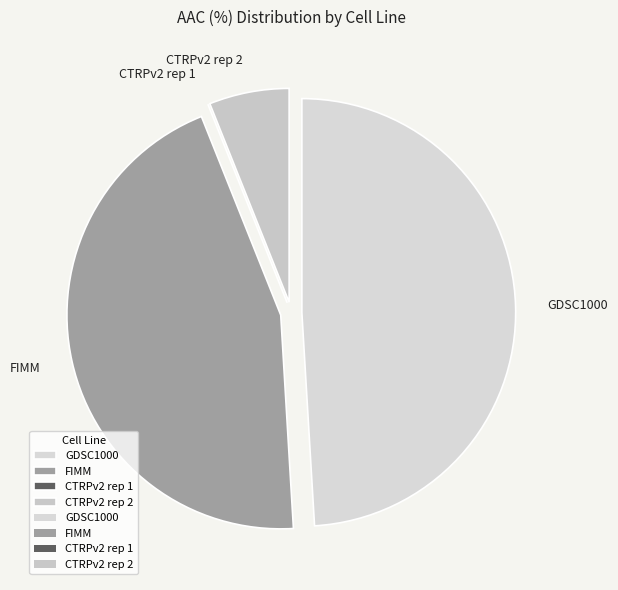

Which category has the biggest portion of the pie?

GDSC1000